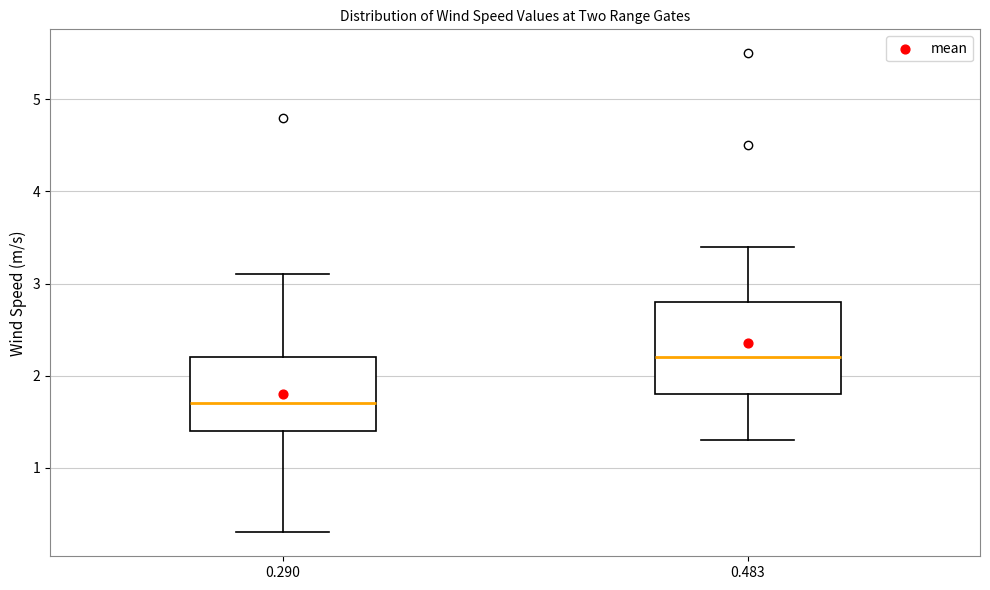

Where does the upper whisker of the box at x = 0.290 end on the y-axis? The values are not printed on the chart, so give them approximately, as read against the axis.

3.1